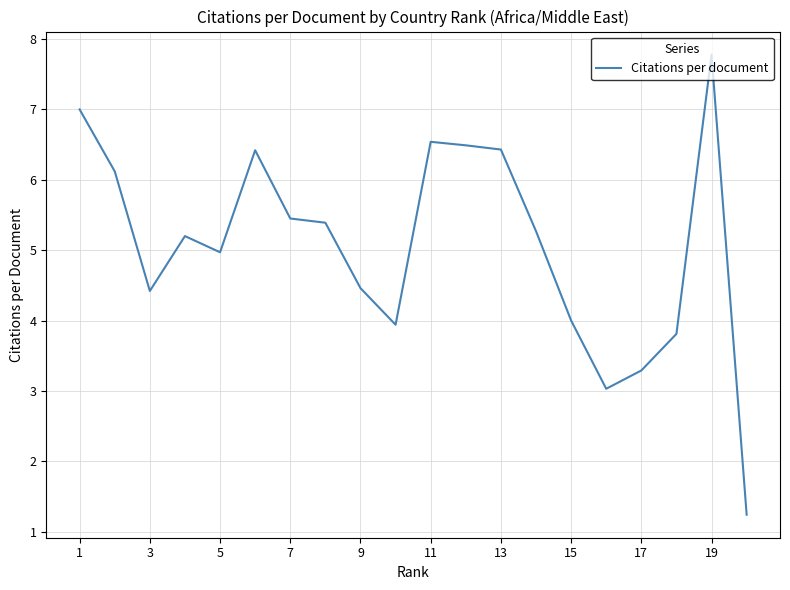

How many interior local peaks (higher than both neighbors) does the data have?

4